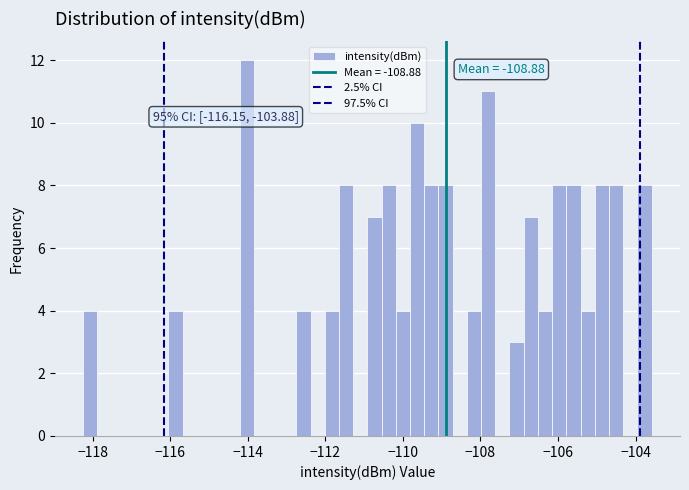

Read against the x-axis, roughly where is the centre of the tallest bar?

-114.0